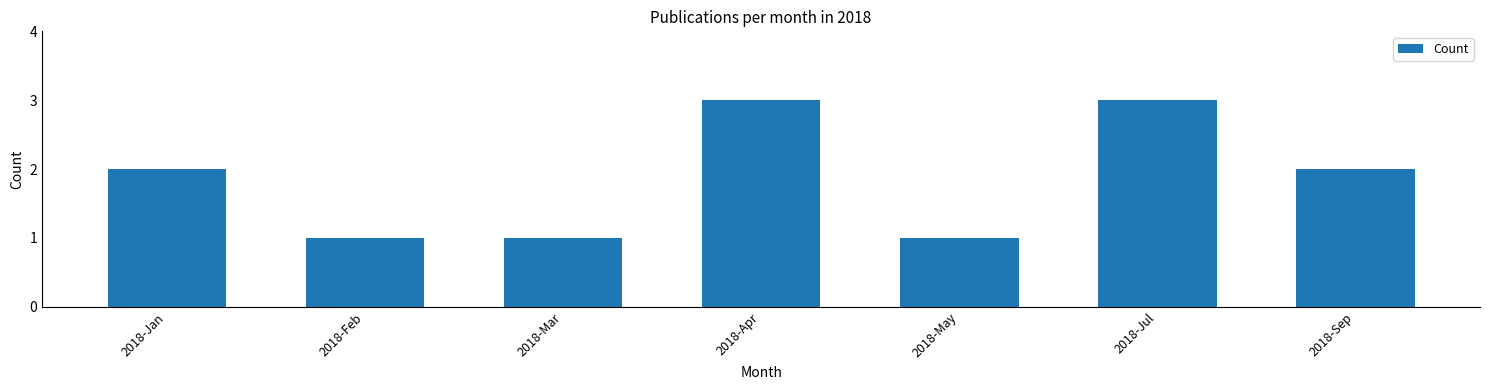

What is the average value?

2